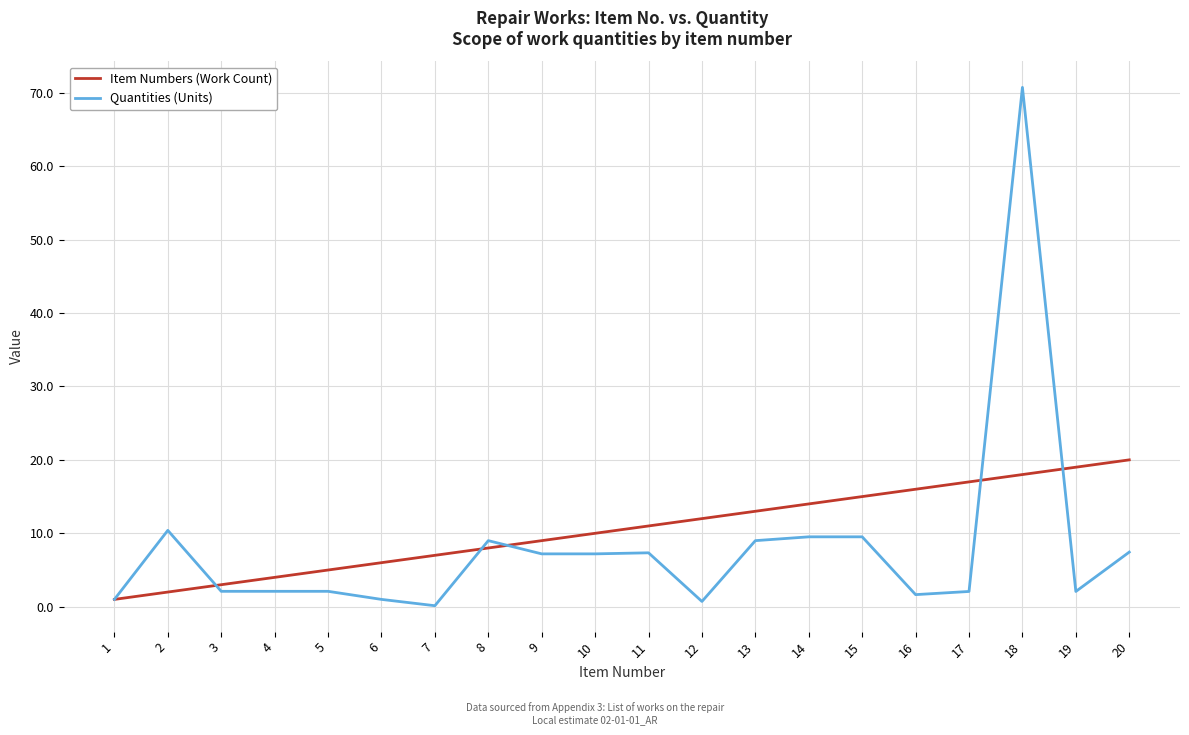

Which series ends up on top after the final intersection of Quantities (Units) and Item Numbers (Work Count)?

Item Numbers (Work Count)